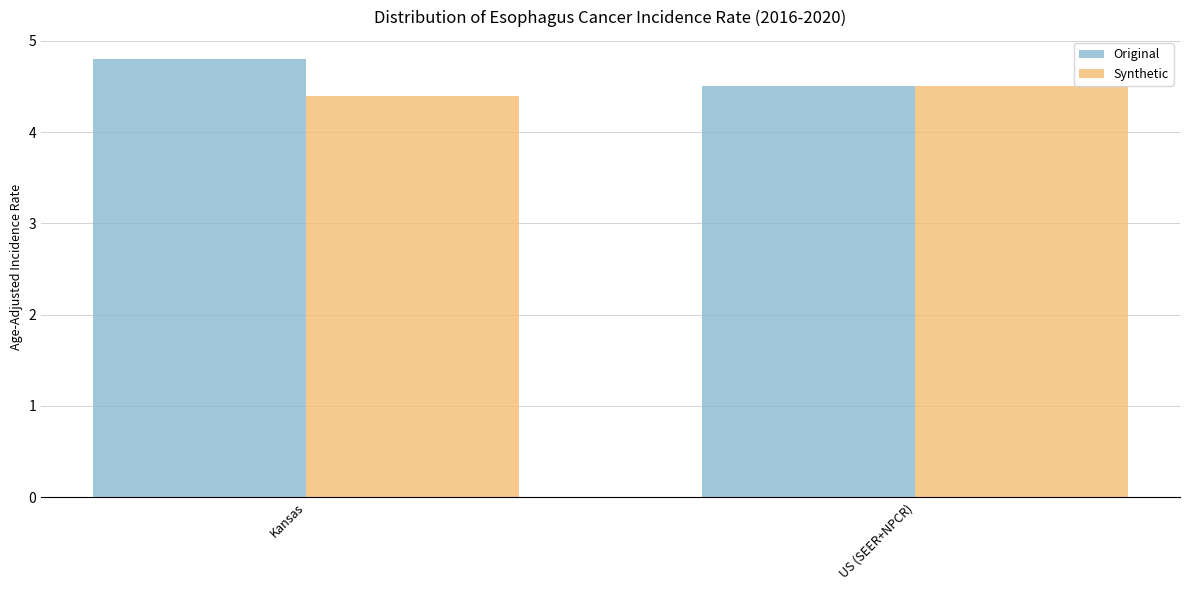

True or false: Synthetic has a value of 1.6 at US (SEER+NPCR).

False